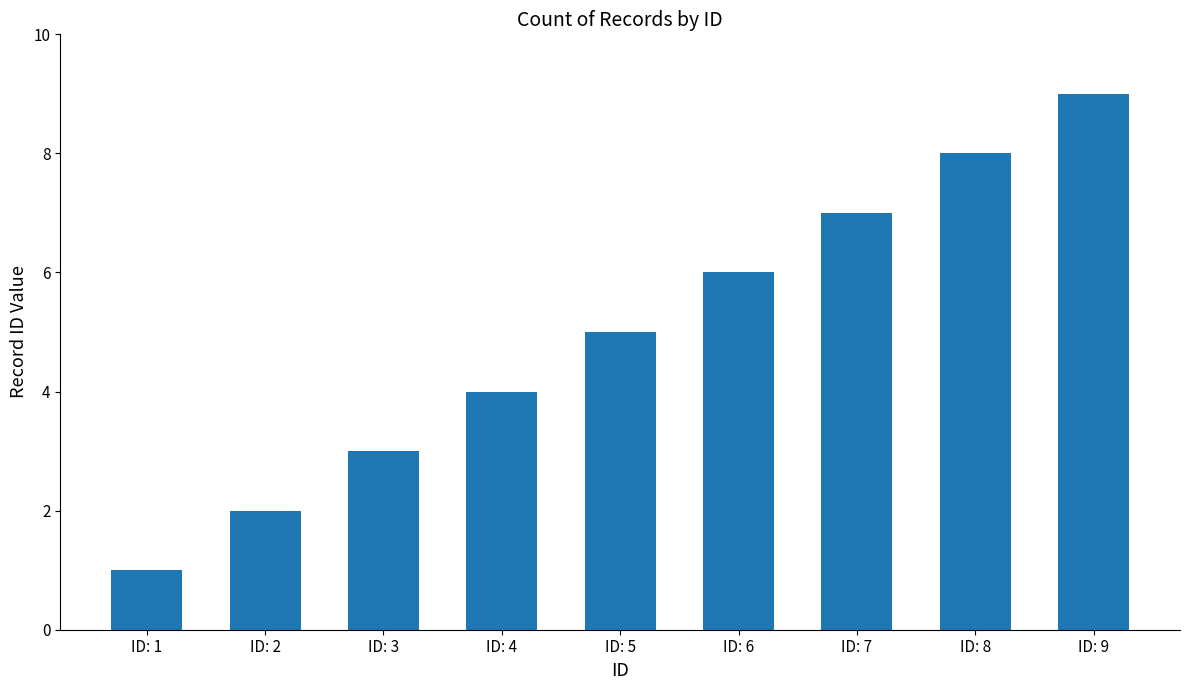

Reading left to right, extract all data points from this chart.

ID: 1=1	ID: 2=2	ID: 3=3	ID: 4=4	ID: 5=5	ID: 6=6	ID: 7=7	ID: 8=8	ID: 9=9